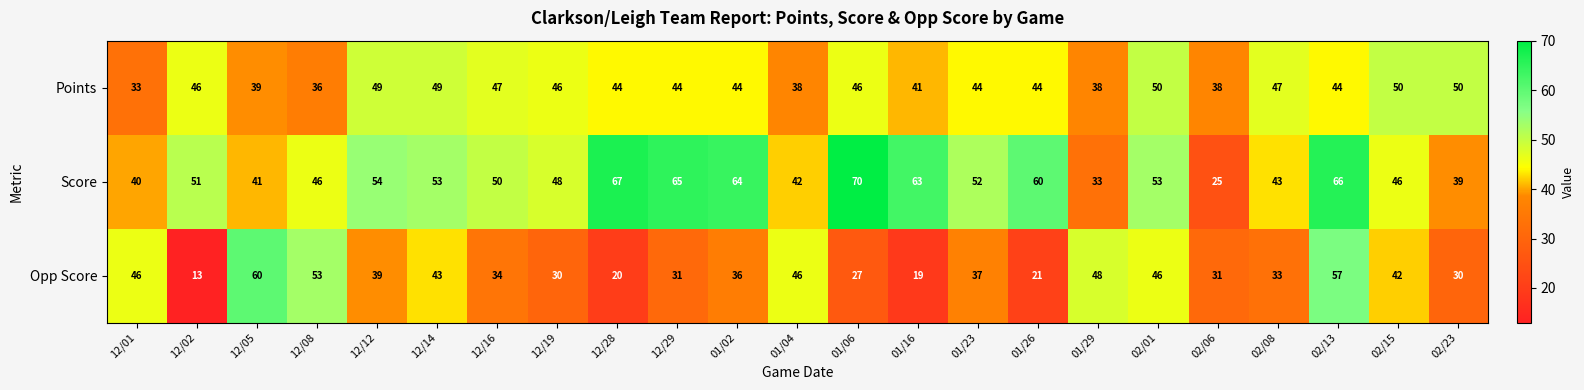

The Points series shows 44 at 12/28. True or false?

True